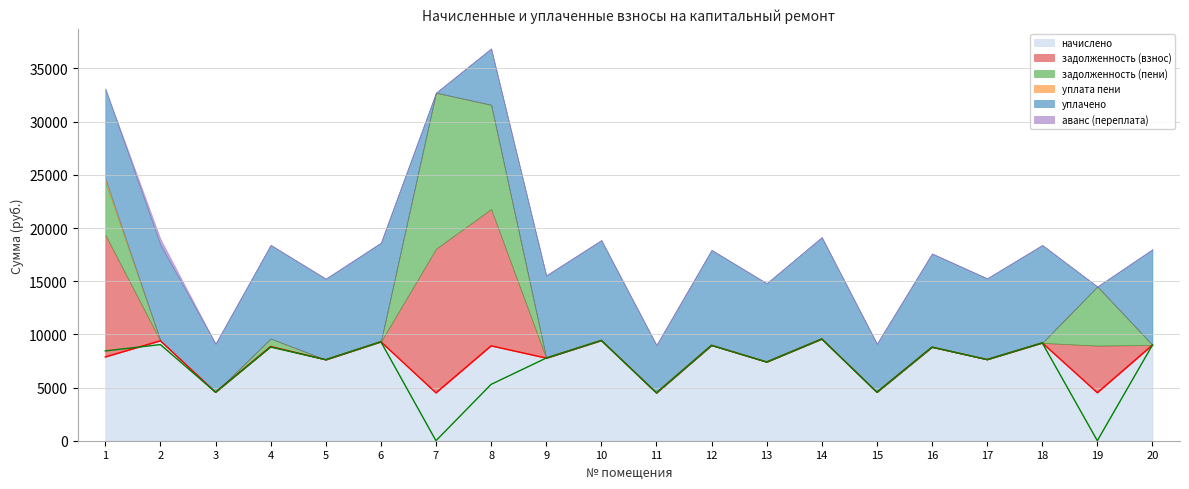

How many distinct data groups are displayed?

6